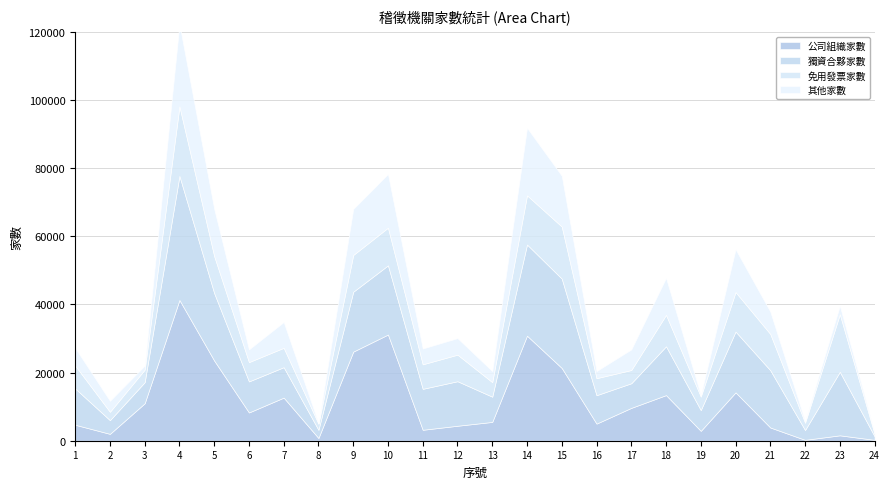

Is it true that 公司組織家數 equals 14339 at 17?

False